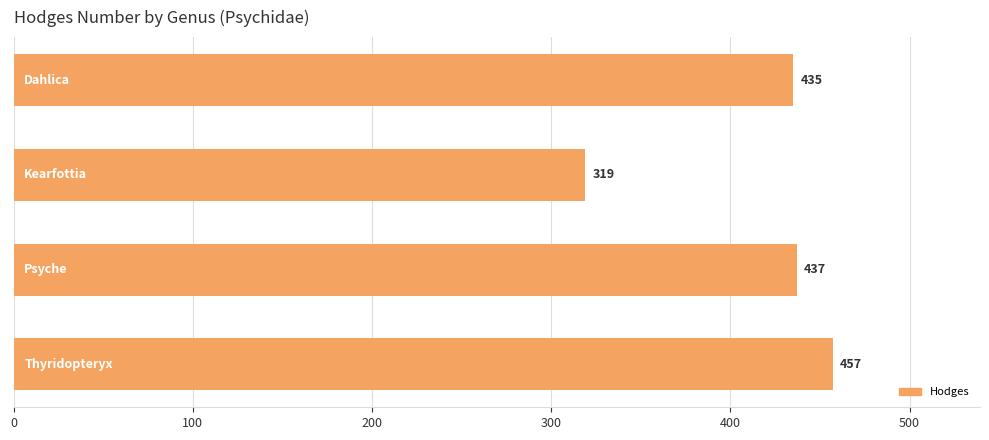

Are the bars grouped side by side (vs. stacked)?

No